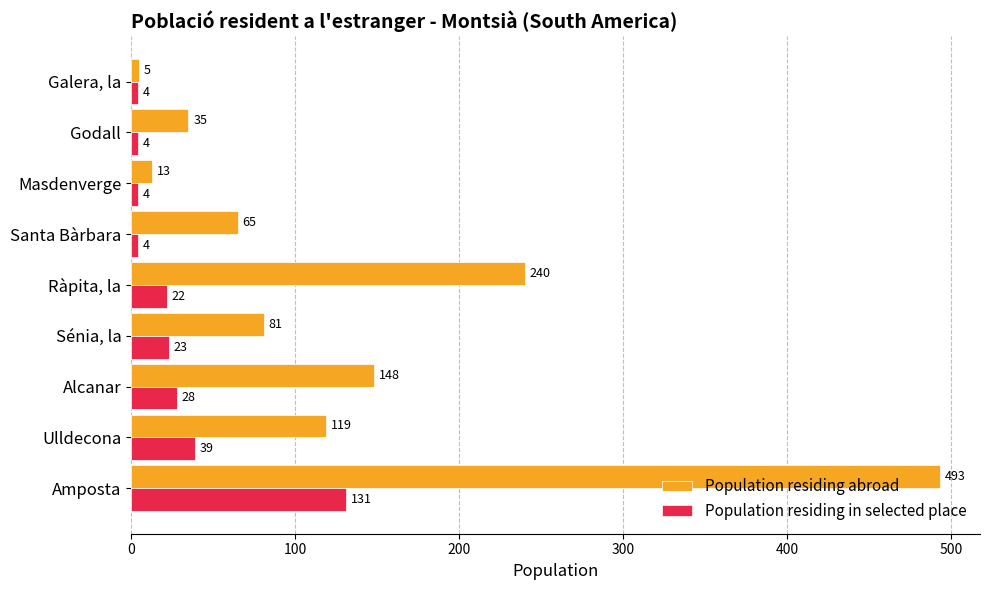

Which series has the largest total across all categories?

Population residing abroad